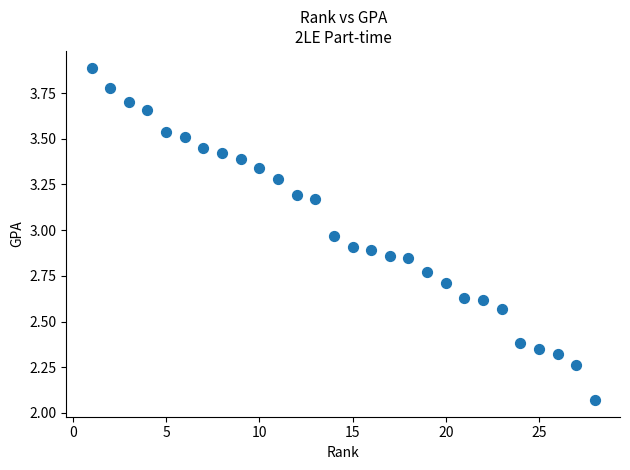

What is the range of X values (max minus min)?

27.0